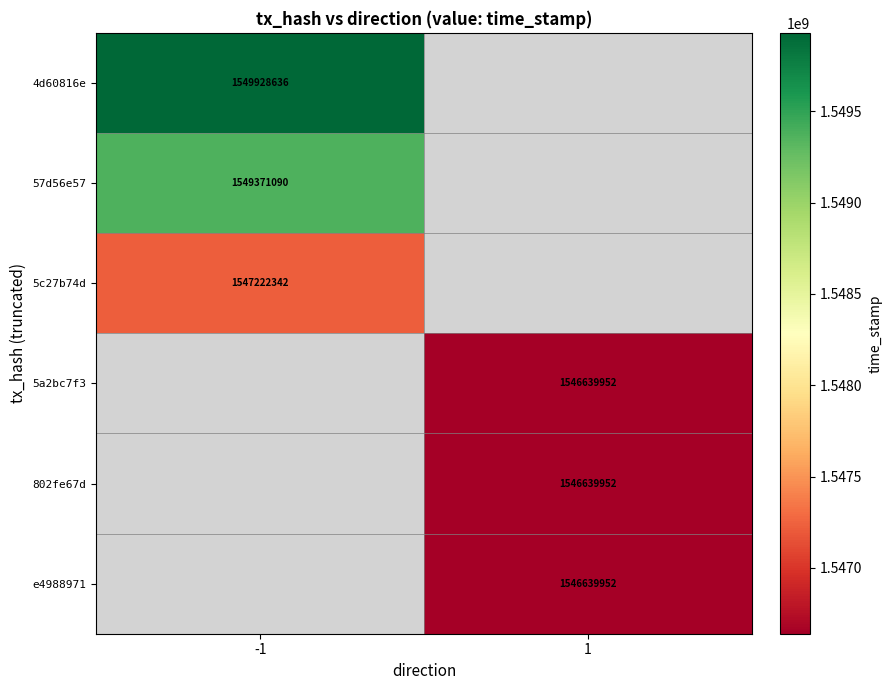

Is the value of 5a2bc7f3 at 1 greater than the value of 4d60816e at -1?

No